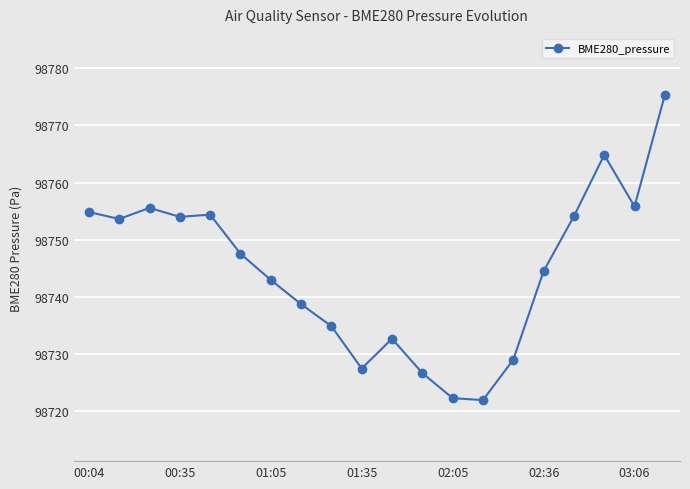

What is the difference between the maximum and minimum values?

53.5